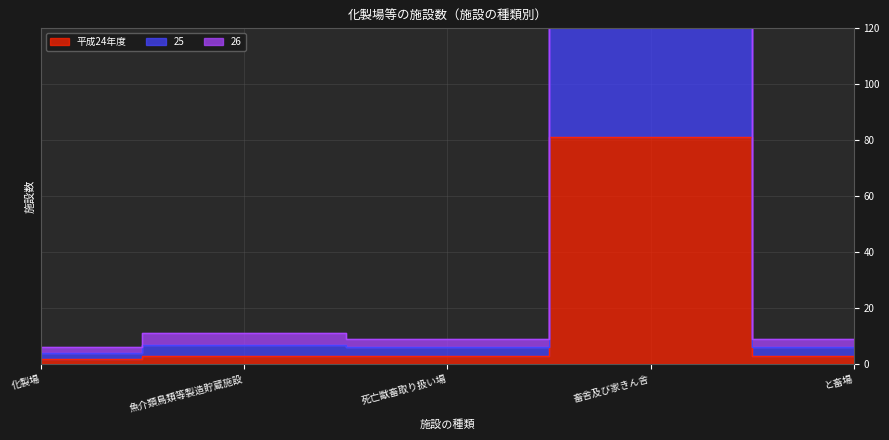

Between 化製場 and 魚介類鳥類等製造貯蔵施設, which is larger?

魚介類鳥類等製造貯蔵施設